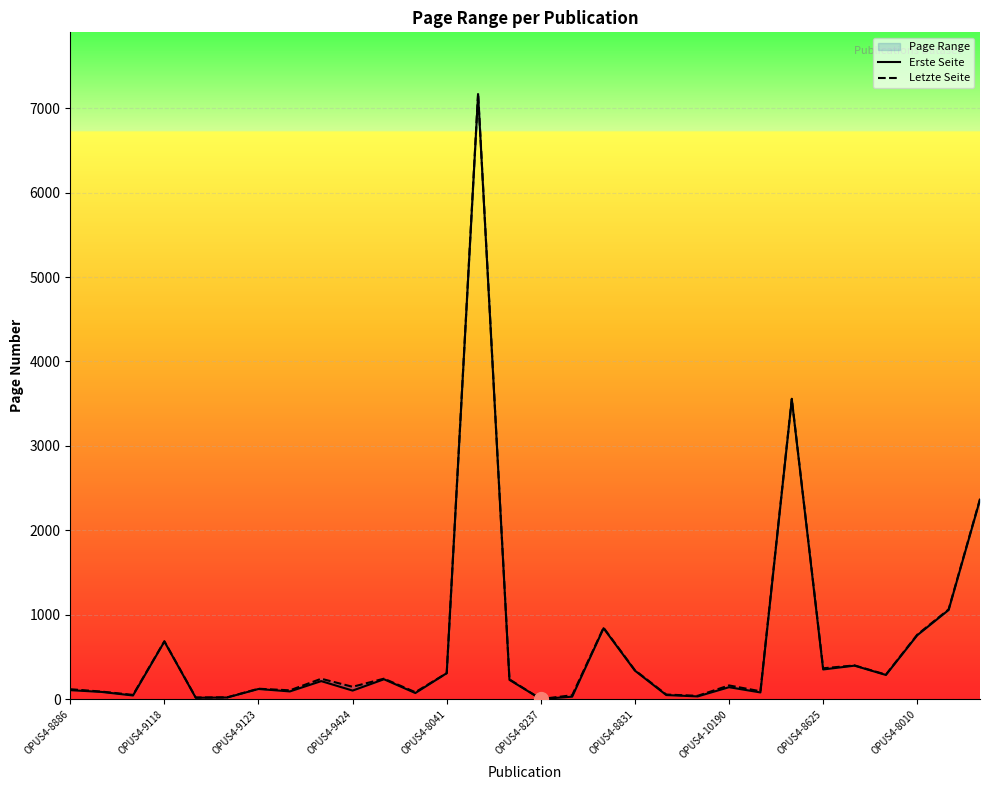

True or false: Letzte Seite and Erste Seite cross at least once.

False